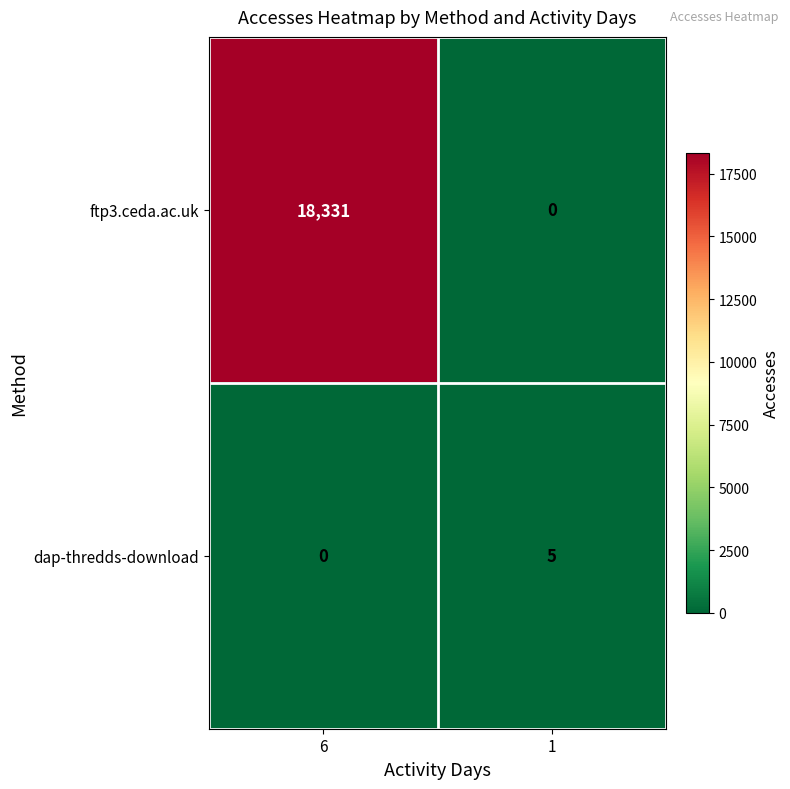

Rank the series at 6 from lowest to highest value.

dap-thredds-download, ftp3.ceda.ac.uk